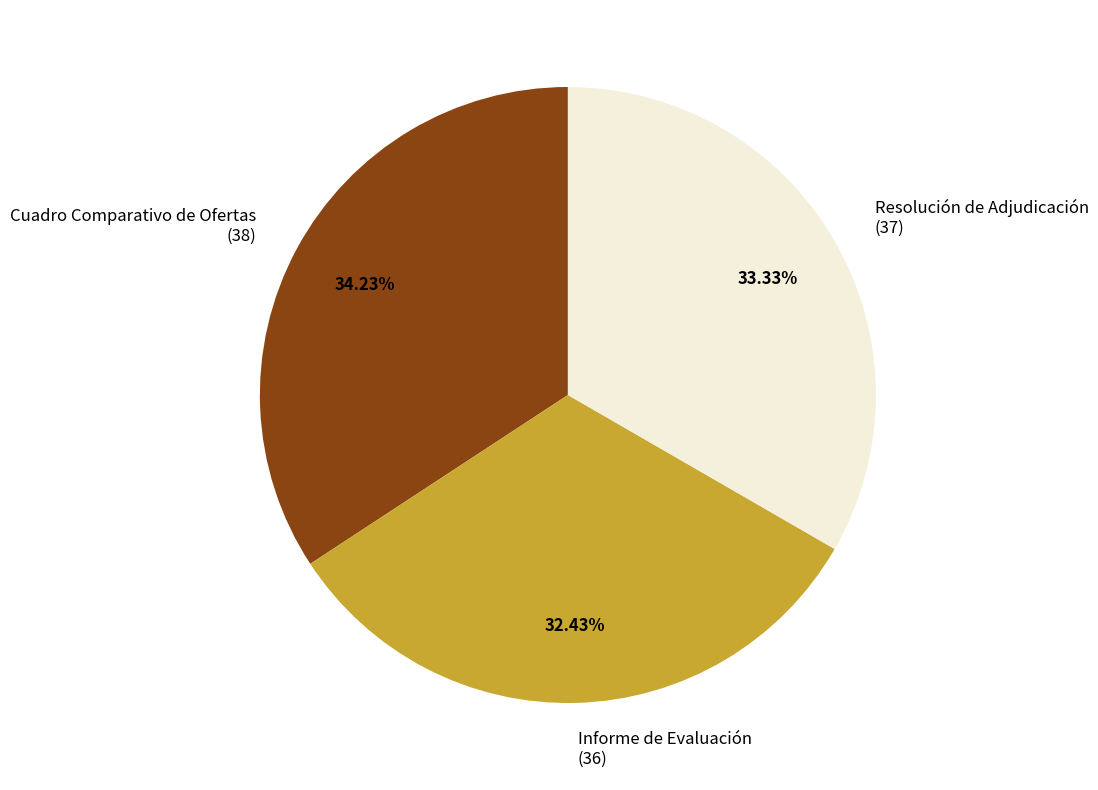

Count the number of slices in the pie.

3